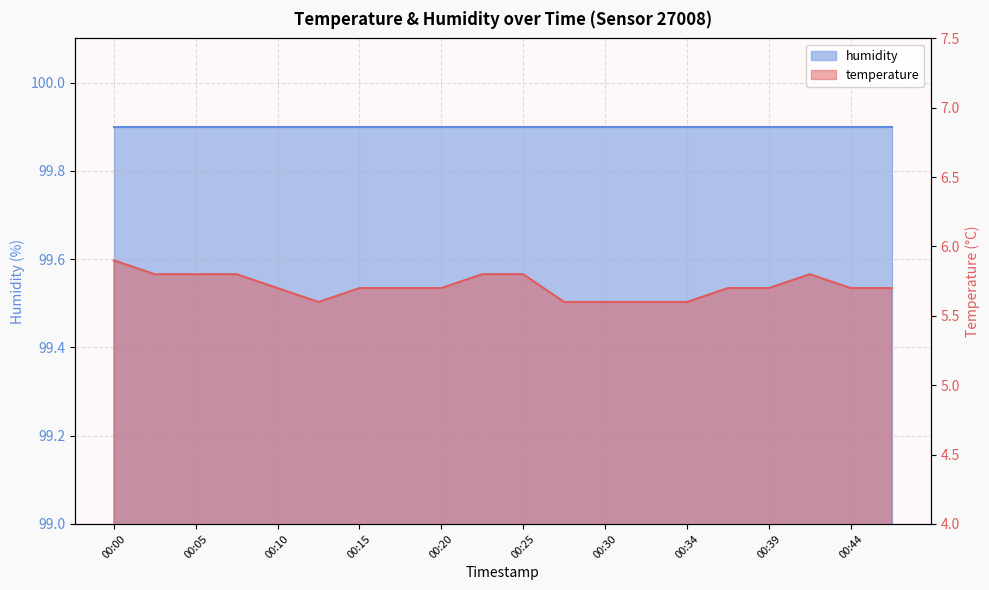

Does the chart have visible grid lines?

Yes